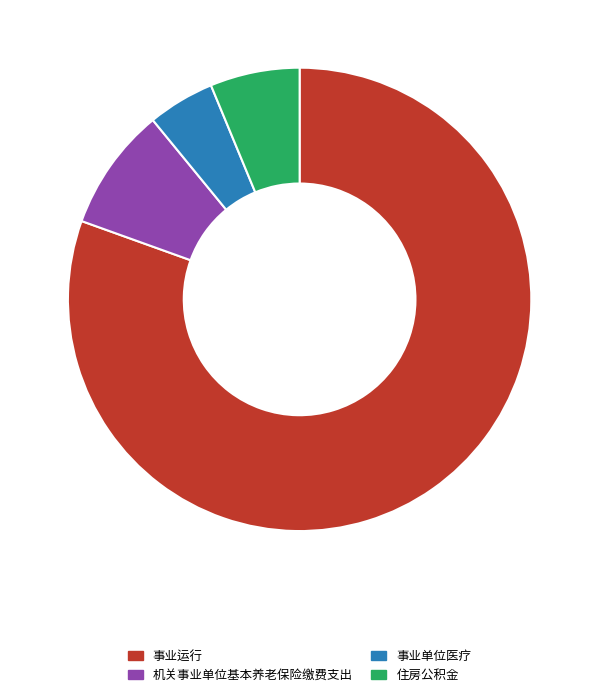

What is the smallest slice in the pie chart?

事业单位医疗